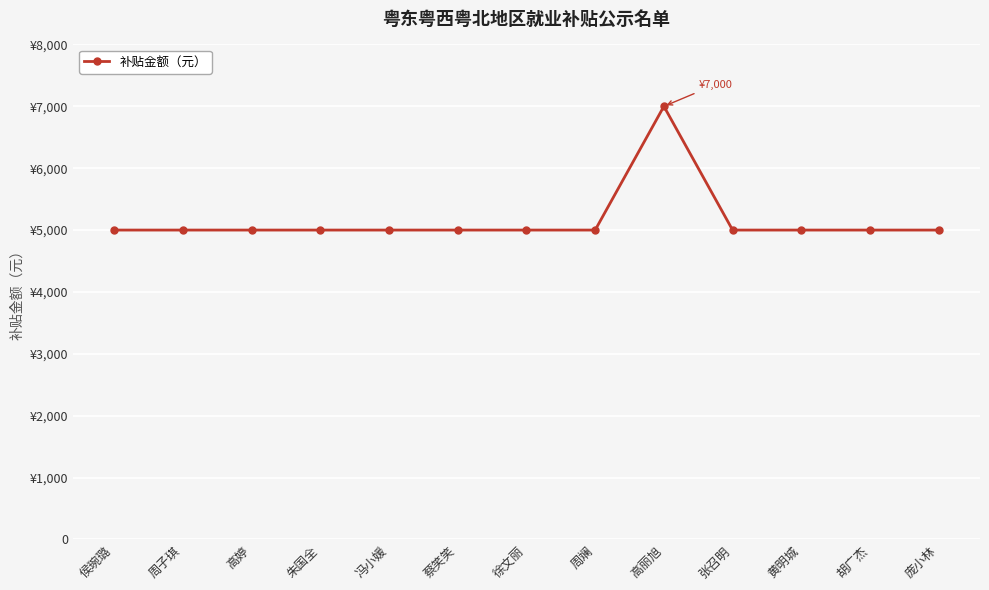

List the labels in order of value, smallest first.

侯琬璐, 周子琪, 高婷, 朱国全, 冯小媛, 蔡笑笑, 徐文丽, 周斓, 张召明, 黄明城, 胡广杰, 庞小林, 高丽旭